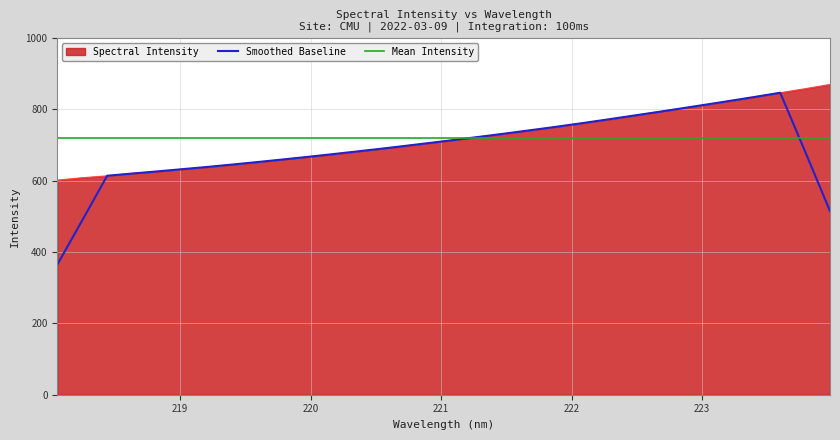

The value at 218.8244 is 985.0. True or false?

False